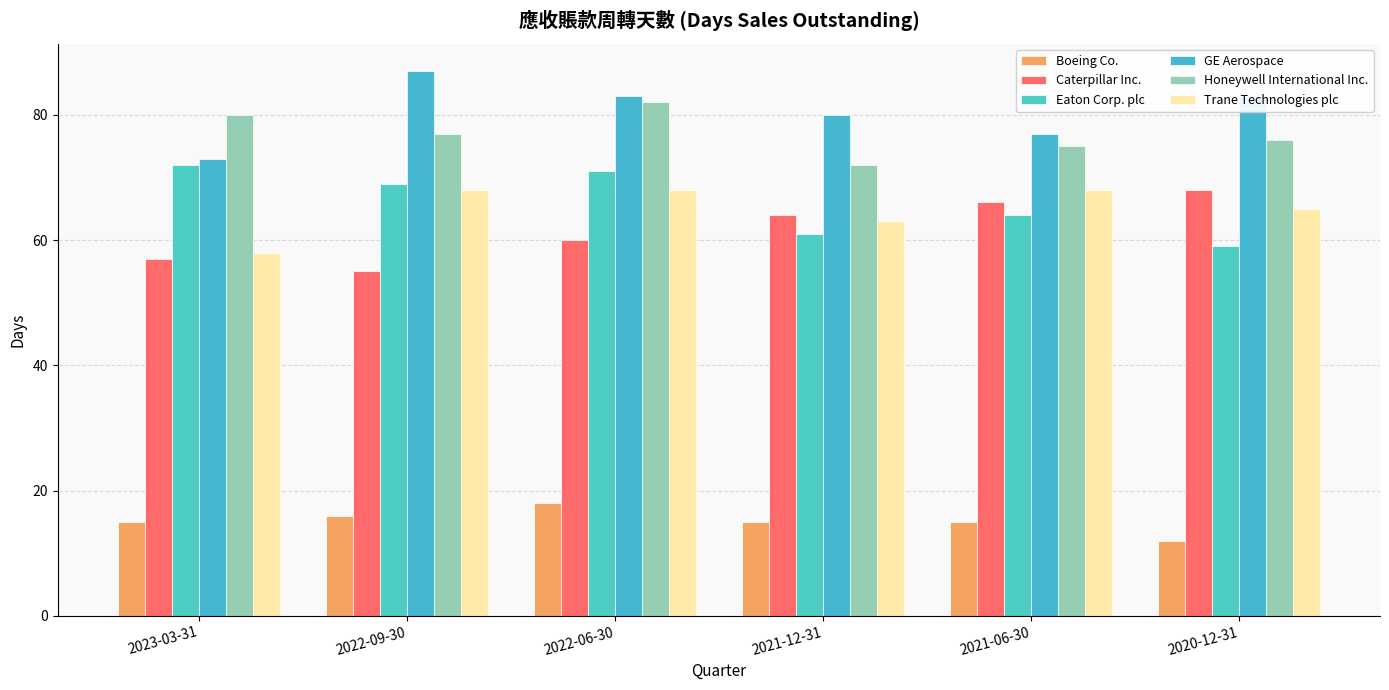

How many bars are there in each group?

6